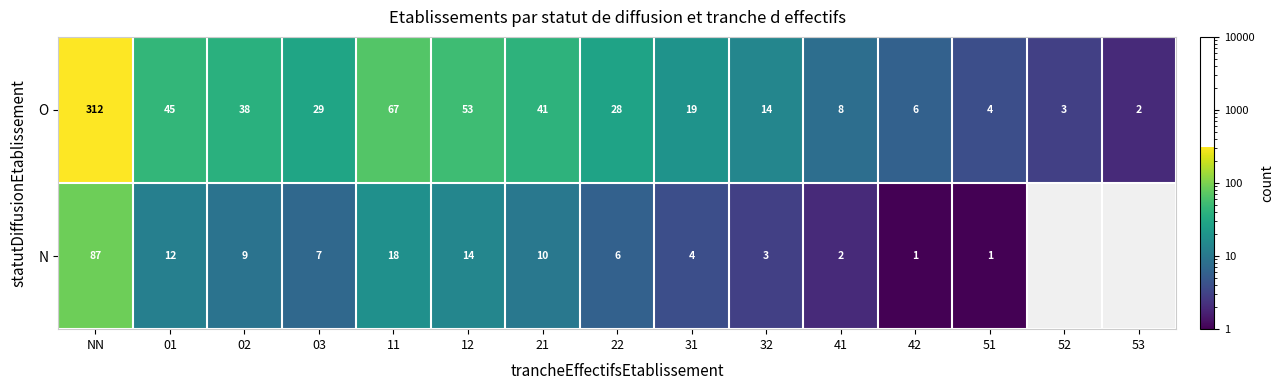

What is the maximum value shown in the chart?

312.0